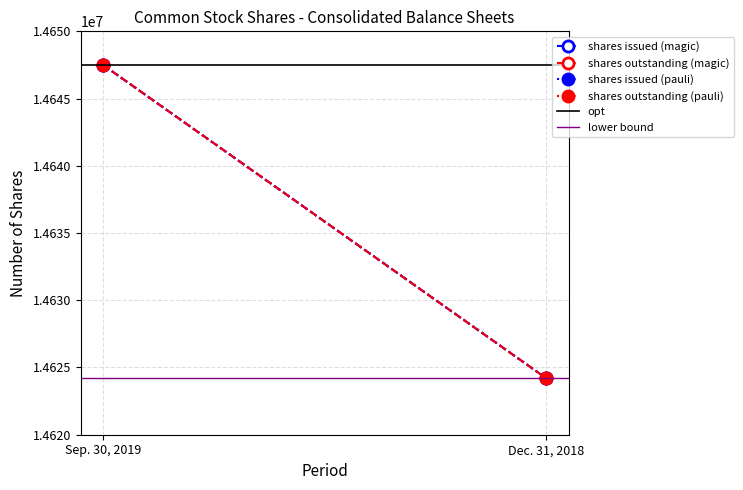

Is the value of shares issued (magic) at Sep. 30, 2019 greater than the value of shares outstanding (magic) at Sep. 30, 2019?

No